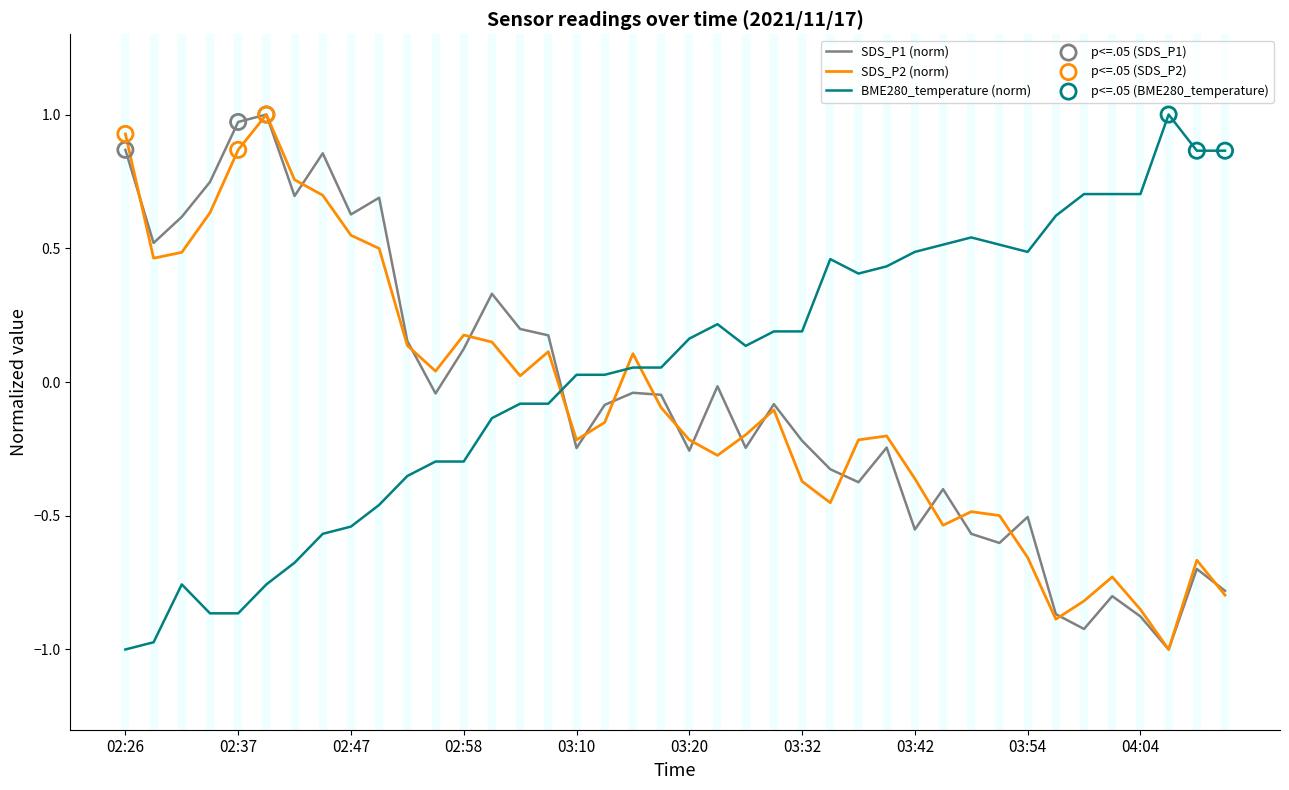

Which series ends up on top after the final intersection of BME280_temperature (norm) and SDS_P1 (norm)?

BME280_temperature (norm)